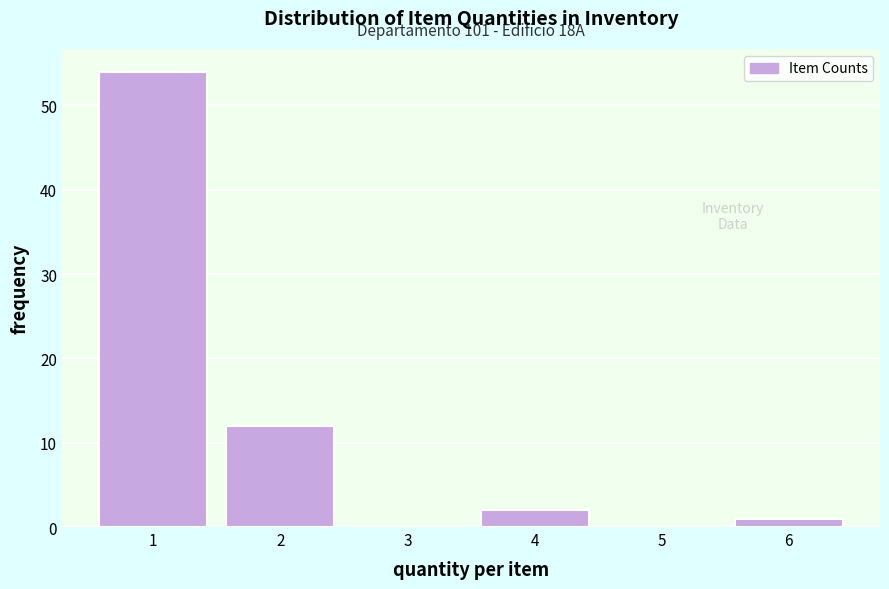

Which range on the x-axis has the tallest bar?

0.5 to 1.5